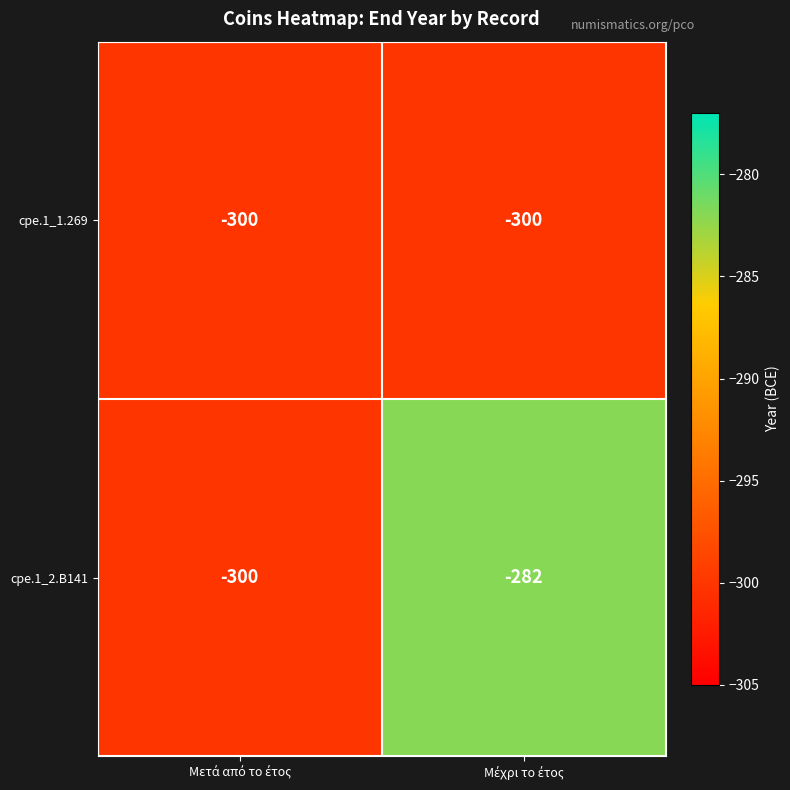

What is the minimum value shown in the chart?

-300